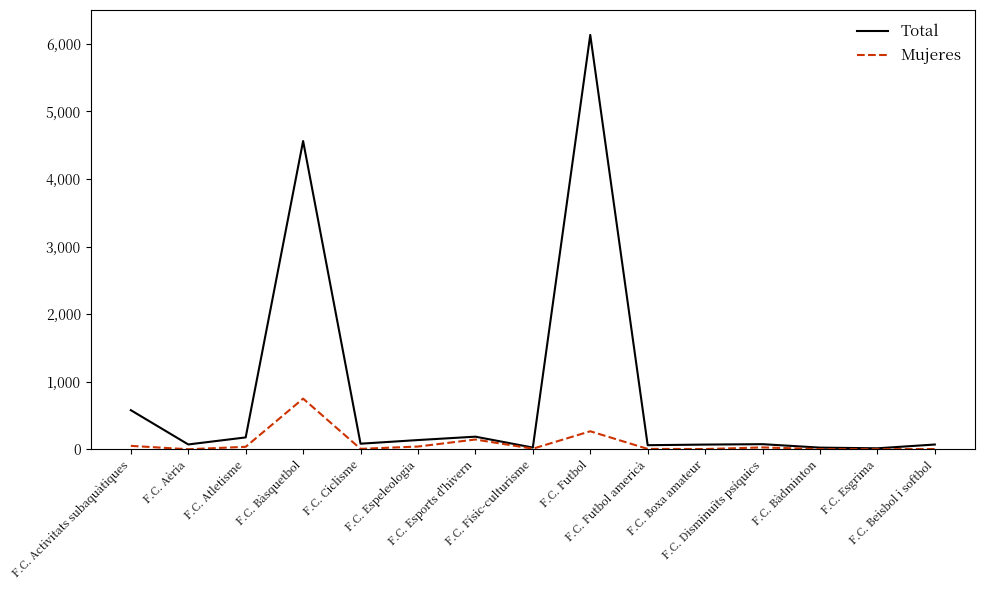

What is the highest value of the Total series?

6131